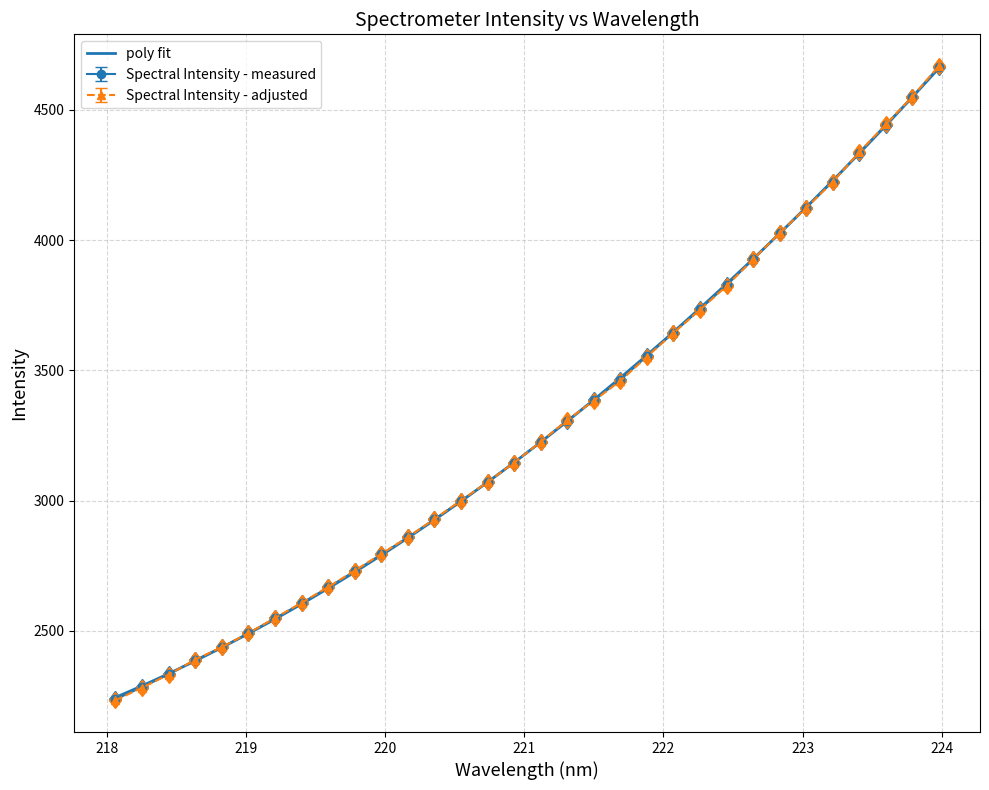

Which series has the widest spread of values?

Spectral Intensity - adjusted